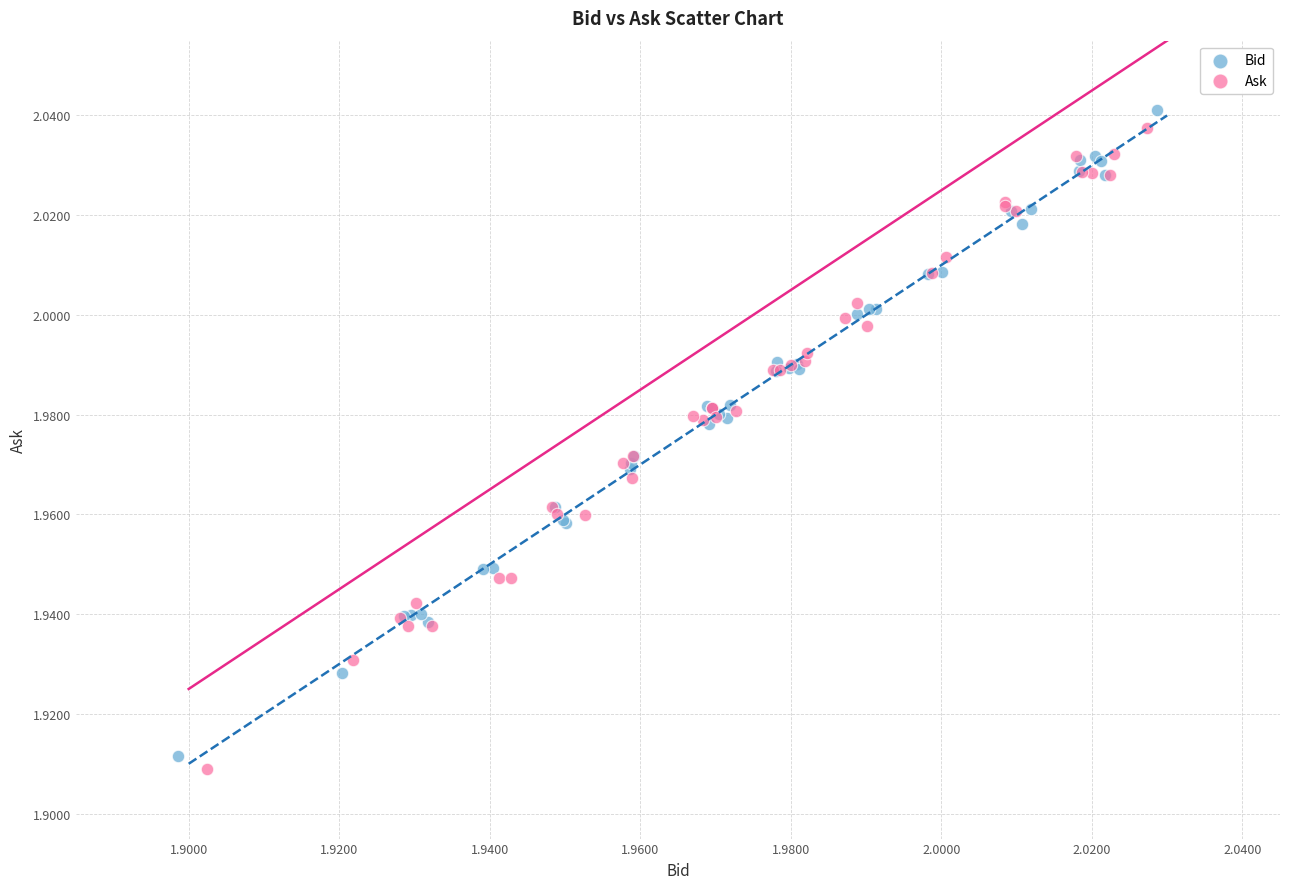

Which series contains the highest Y value?

Bid